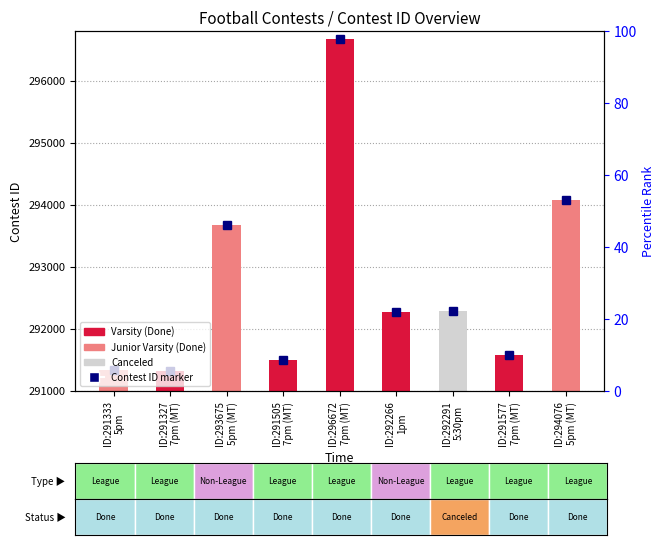

Rank the categories by value from highest to lowest.

ID:296672
7pm (MT), ID:294076
5pm (MT), ID:293675
5pm (MT), ID:292291
5:30pm, ID:292266
1pm, ID:291577
7pm (MT), ID:291505
7pm (MT), ID:291333
5pm, ID:291327
7pm (MT)